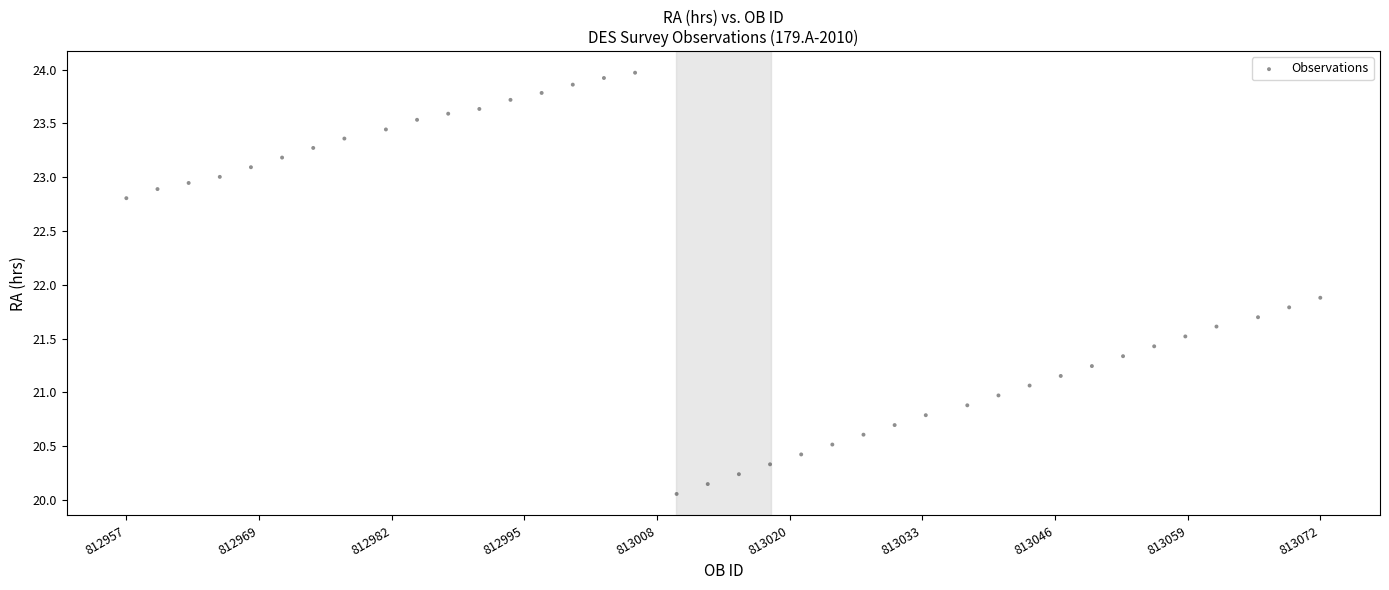

What is the range of X values (max minus min)?

115.0